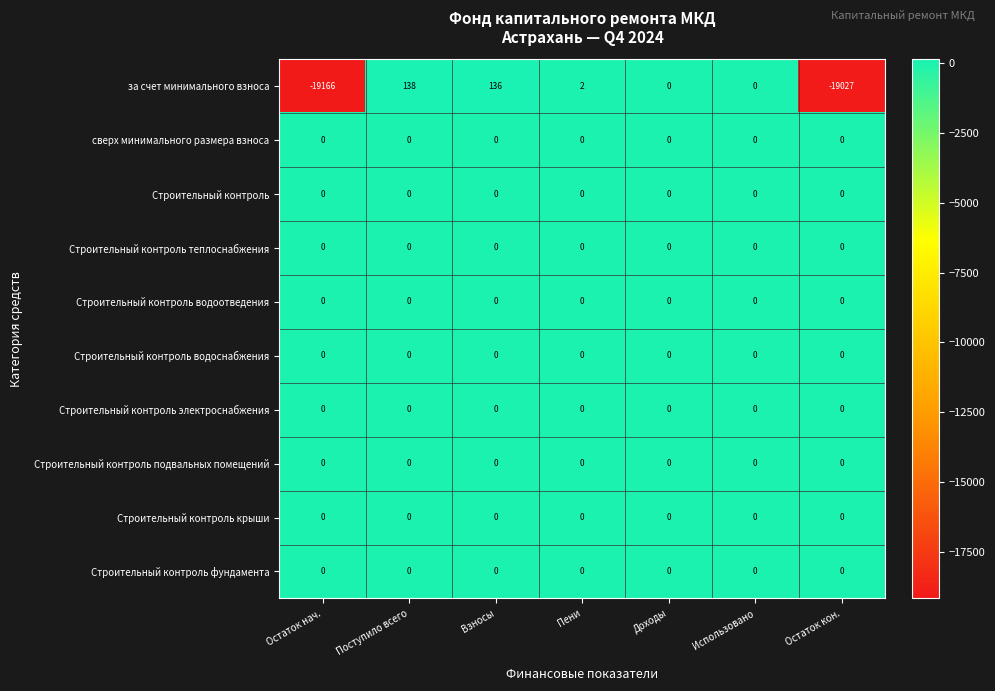

Is the value of за счет минимального взноса at Пени greater than the value of Строительный контроль электроснабжения at Остаток кон.?

Yes